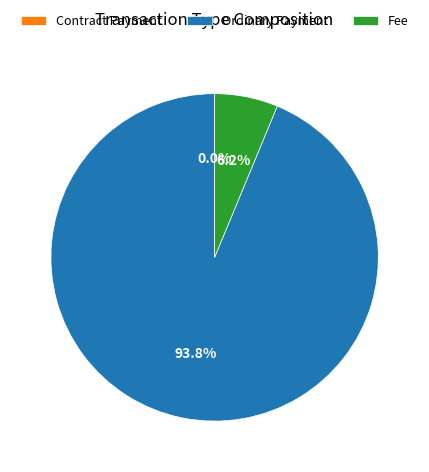

Count the number of slices in the pie.

3